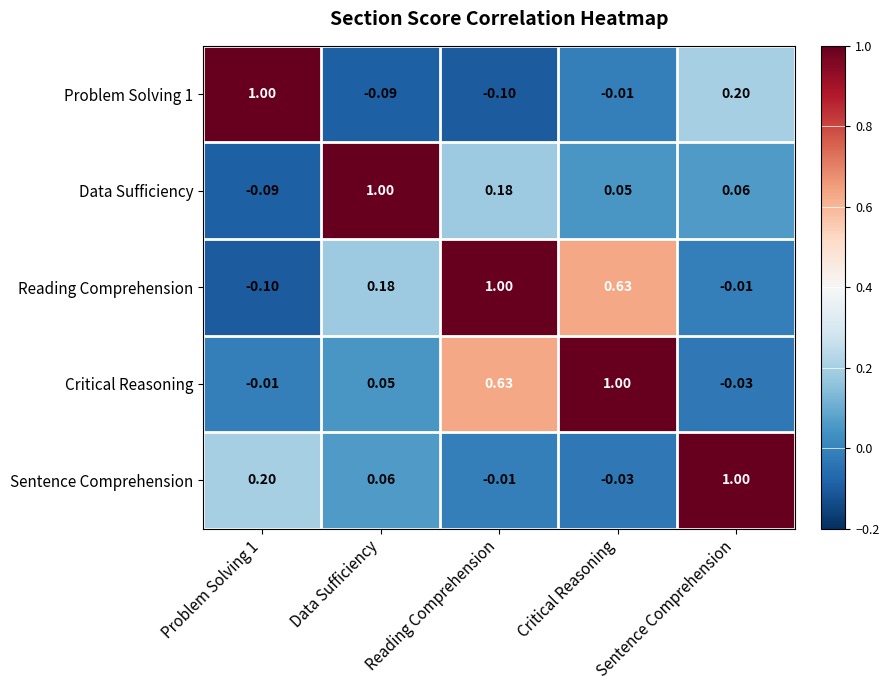

What is the total value across all series at Problem Solving 1?

1.0